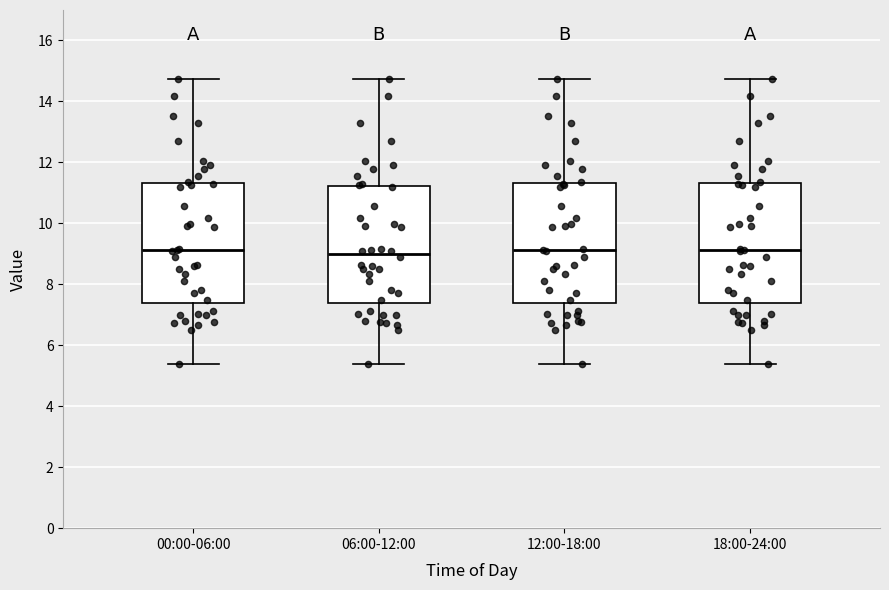

Where is the lower edge of the box for 06:00-12:00 on the y-axis? The values are not printed on the chart, so give them approximately, as read against the axis.

7.4